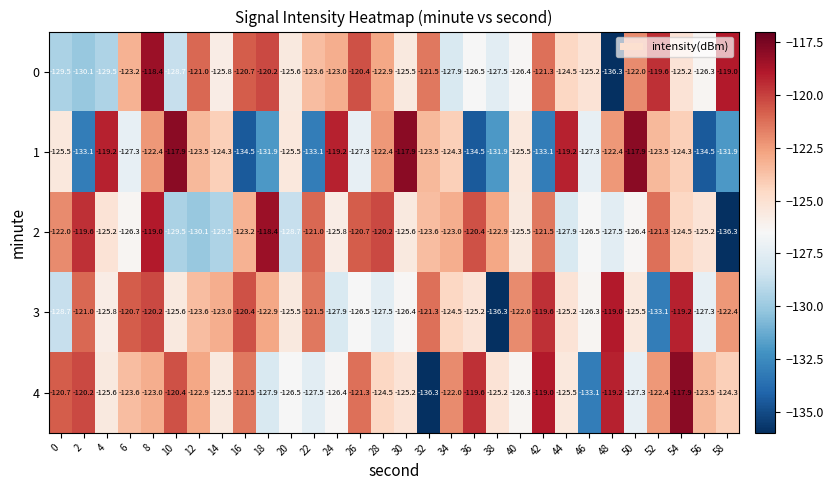

What is the total value across all series at 10?

-622.1